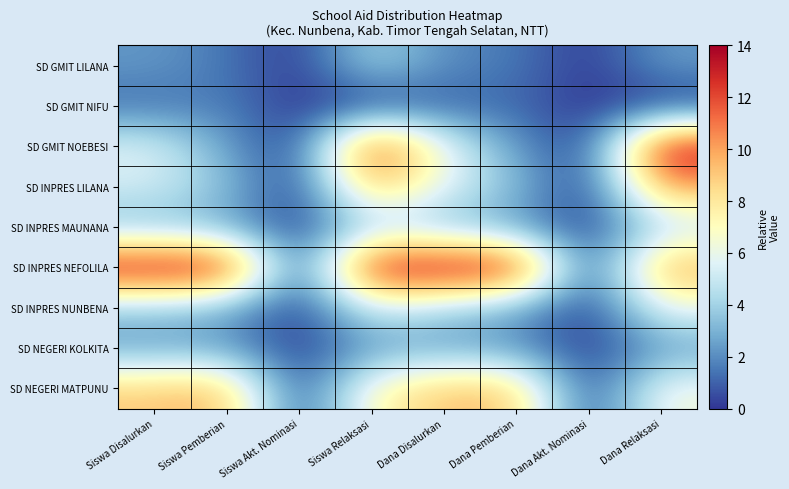

List the series in order of their peak value, lowest first.

SD GMIT NIFU, SD NEGERI KOLKITA, SD GMIT LILANA, SD INPRES MAUNANA, SD INPRES NUNBENA, SD NEGERI MATPUNU, SD INPRES LILANA, SD GMIT NOEBESI, SD INPRES NEFOLILA